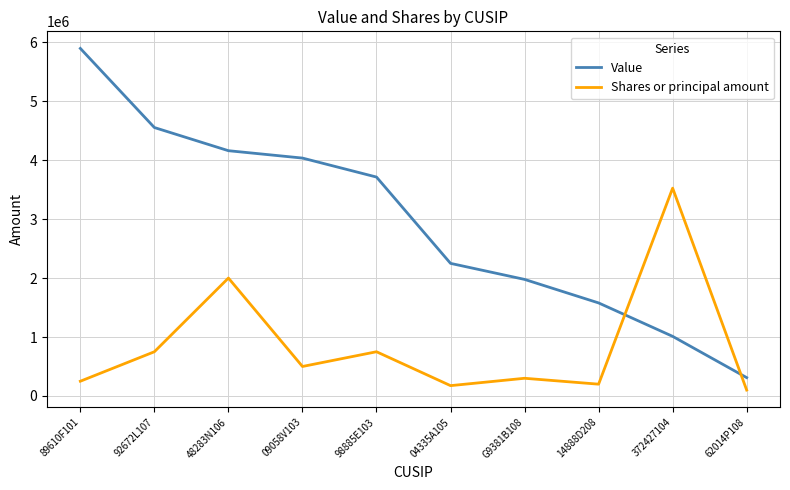

What is the total value across all series at 62014P108?

411000